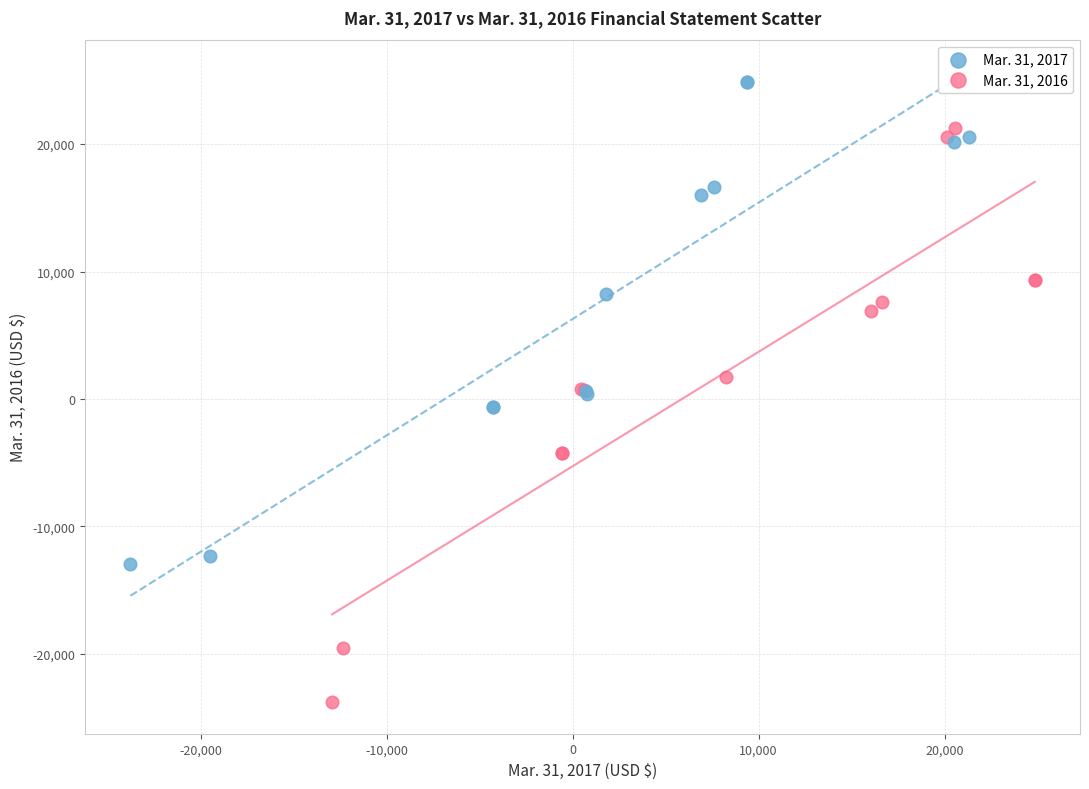

Which series reaches the minimum Y coordinate?

Mar. 31, 2016